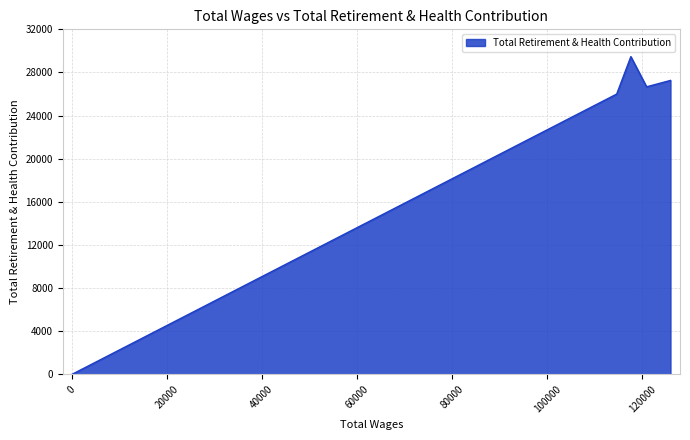

Where is the first local minimum?

120902